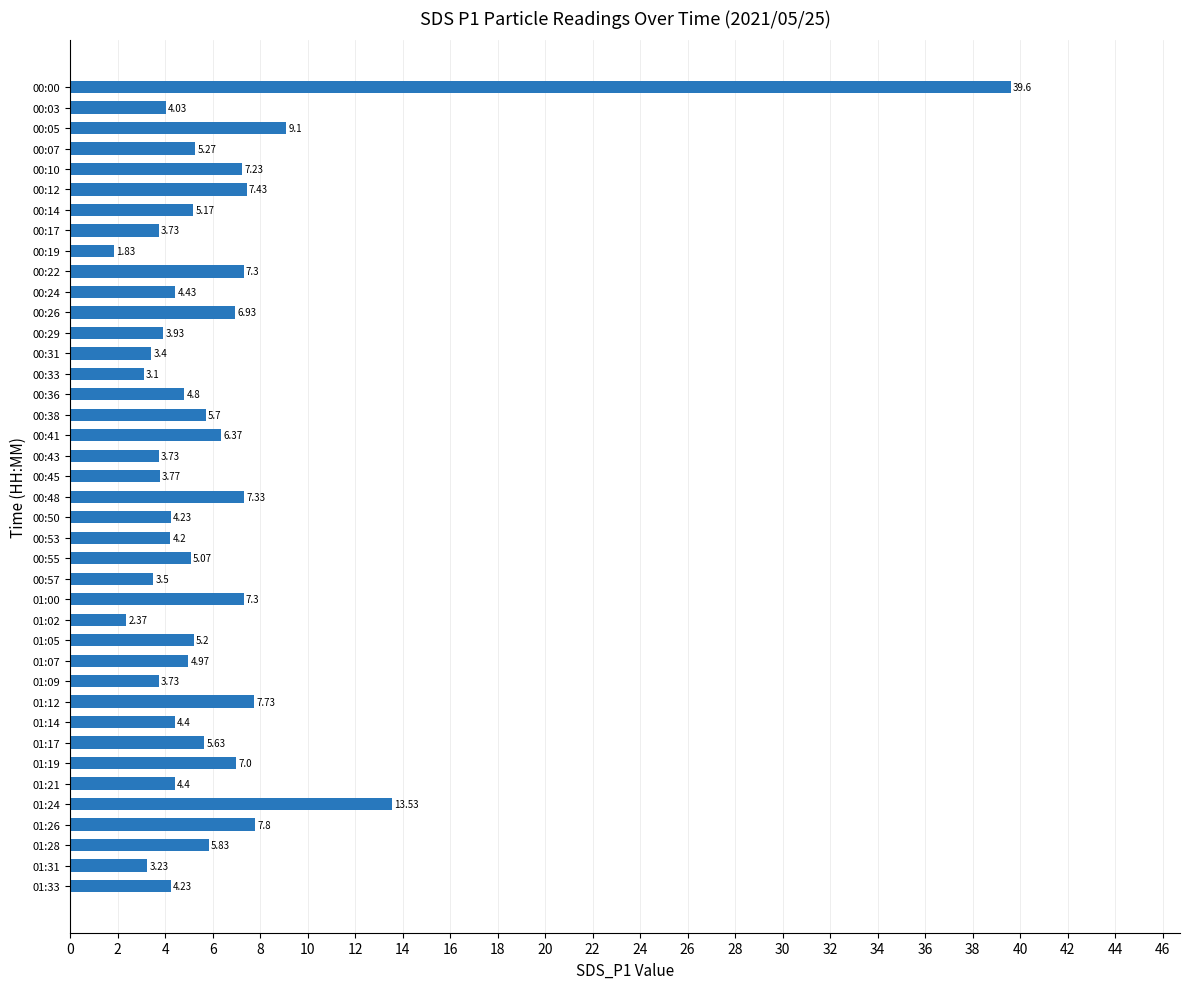

What is the greatest value displayed?

39.6